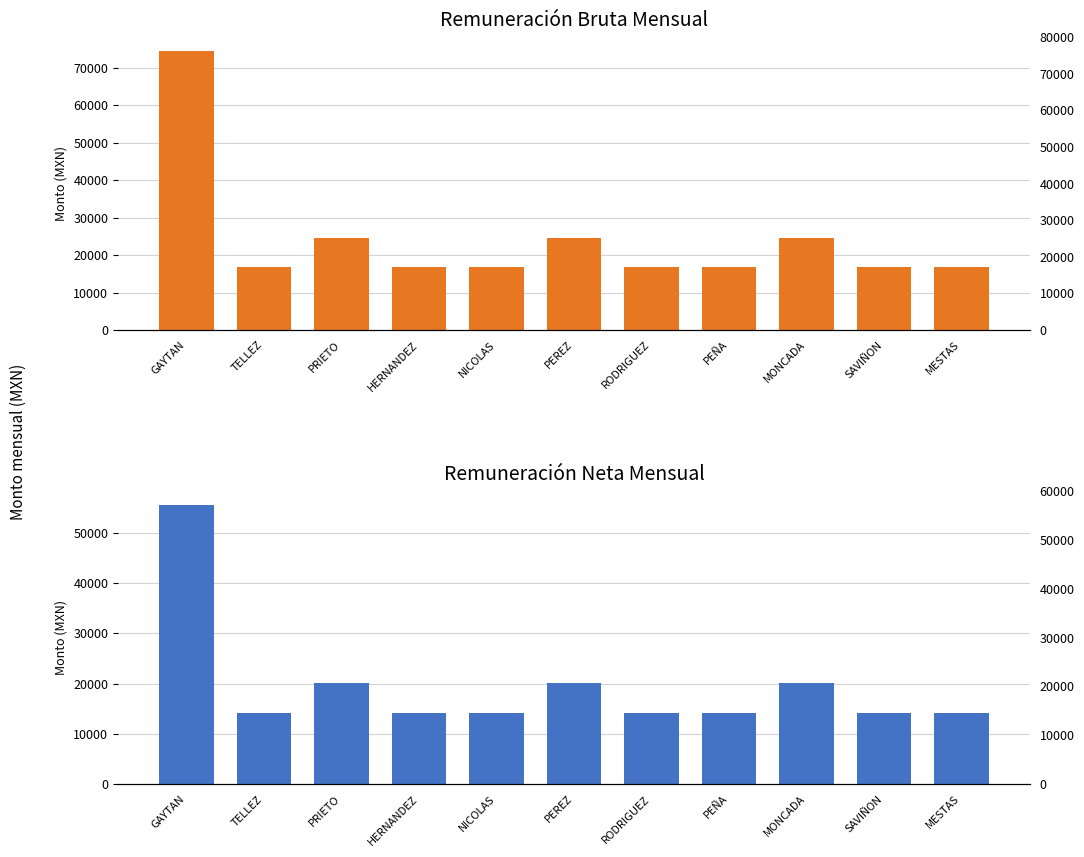

What is the sum of all Remuneración Neta (MXN) values?

215035.1